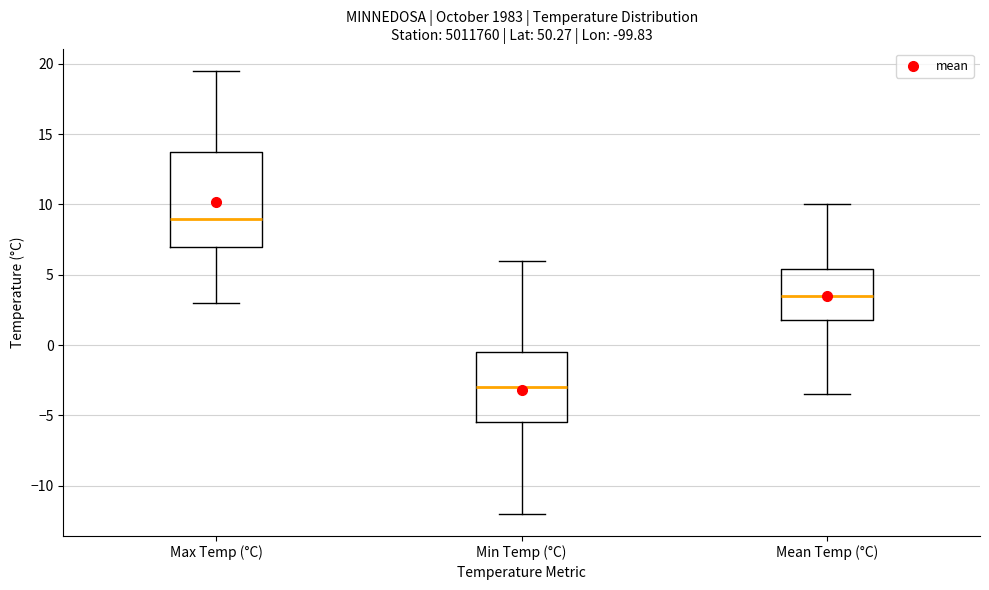

Reading left to right, transcribe this box plot: for each box, give where its median line is, the range the box spans, and where its two whiskers end, as read against the y-axis. The values are not printed on the chart, so give them approximately, as read against the axis.

Max Temp (°C): median 9.0, box 7.0 to 14.0, whiskers 3.0 to 19.5
Min Temp (°C): median -3.0, box -5.5 to -0.5, whiskers -12.0 to 6.0
Mean Temp (°C): median 3.5, box 2.0 to 5.5, whiskers -3.5 to 10.0